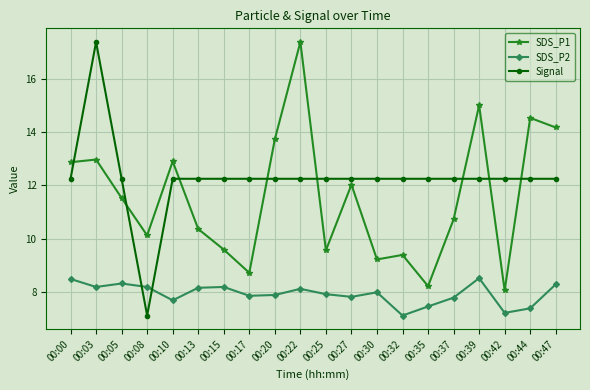

How many interior local peaks does the SDS_P2 series have?

5